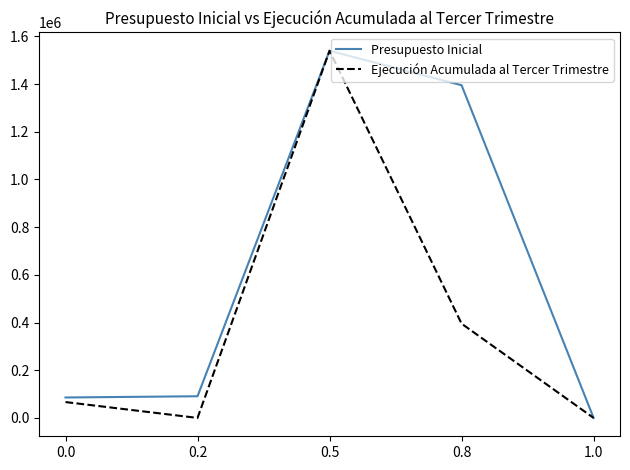

The value of Presupuesto Inicial at 0.5 is 1539892. True or false?

True